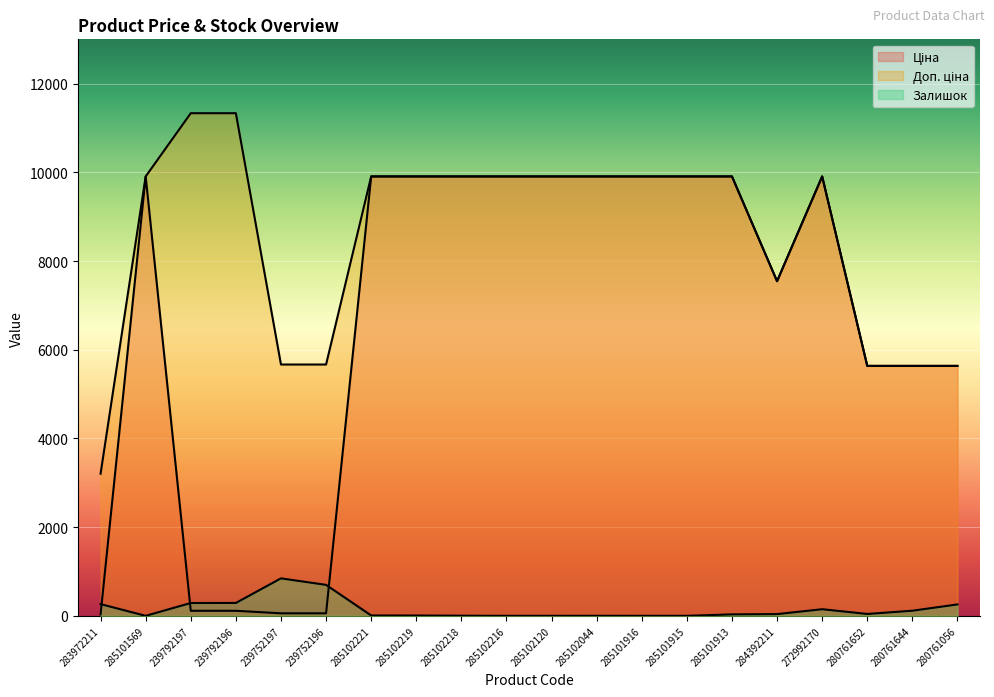

How many data points in Ціна are above 9908?

11